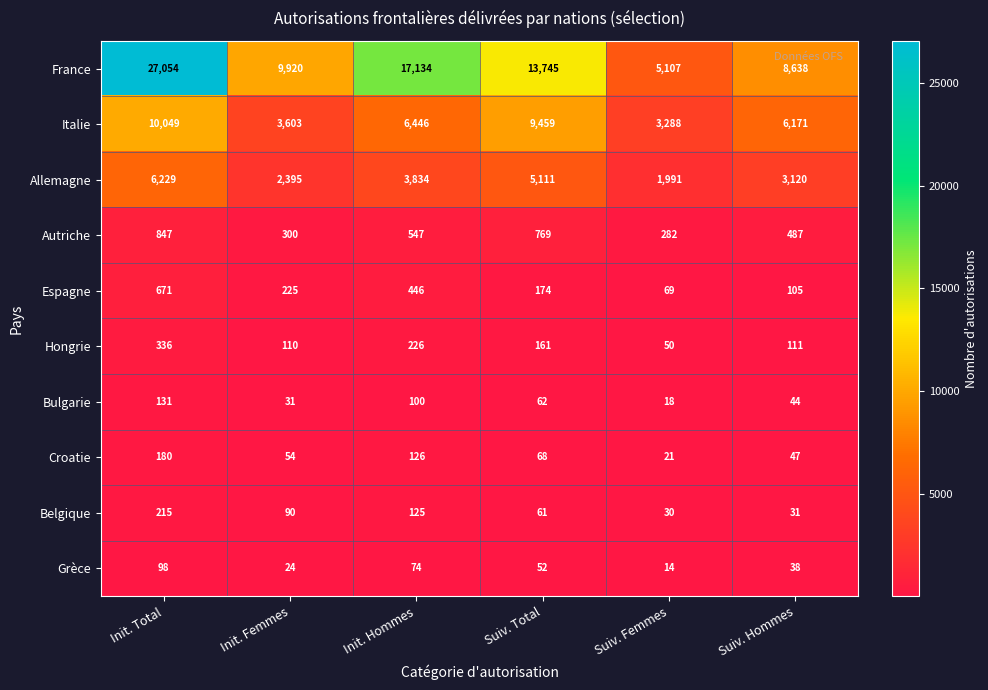

Which series has the largest total across all categories?

France